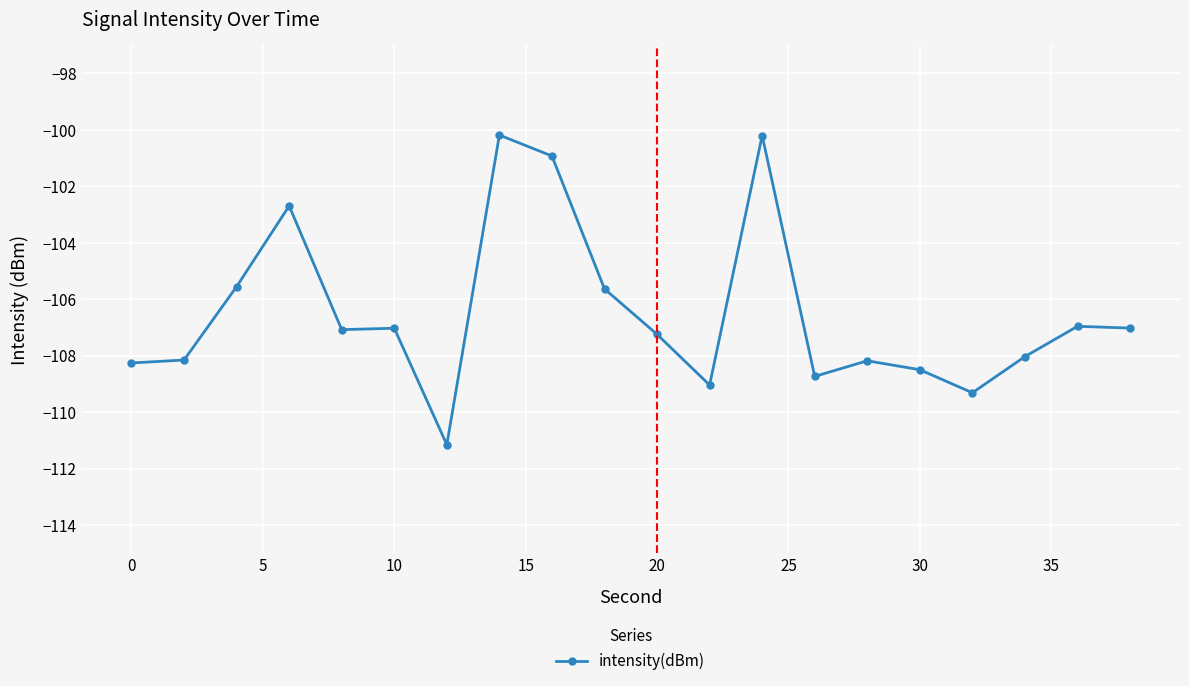

What is the difference between the maximum and second lowest values?

9.1